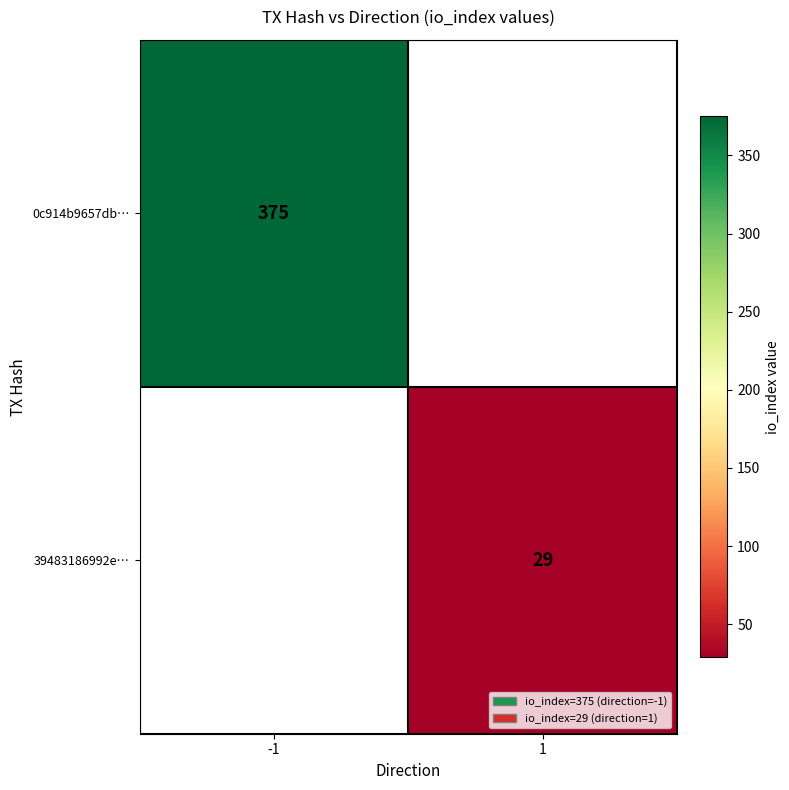

Between 1 and -1, which is larger?

-1